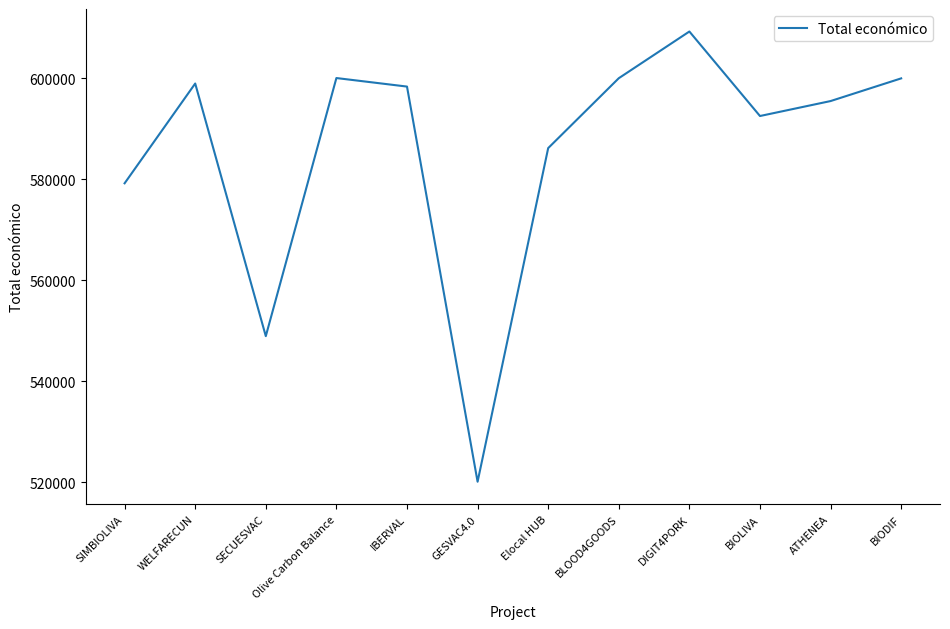

Approximately how many times larger is the value at Olive Carbon Balance compared to Elocal HUB?

1.0